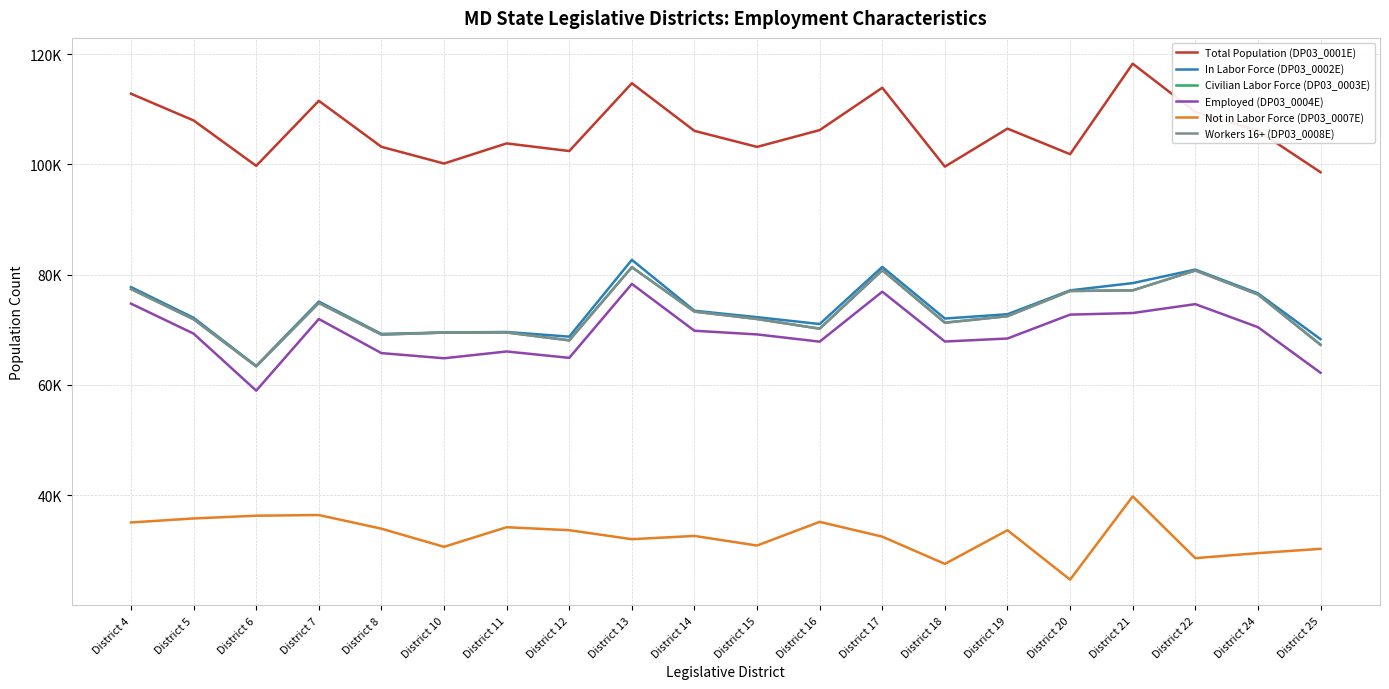

In Total Population (DP03_0001E), how many points are higher than both neighbors (excluding endpoints)?

6